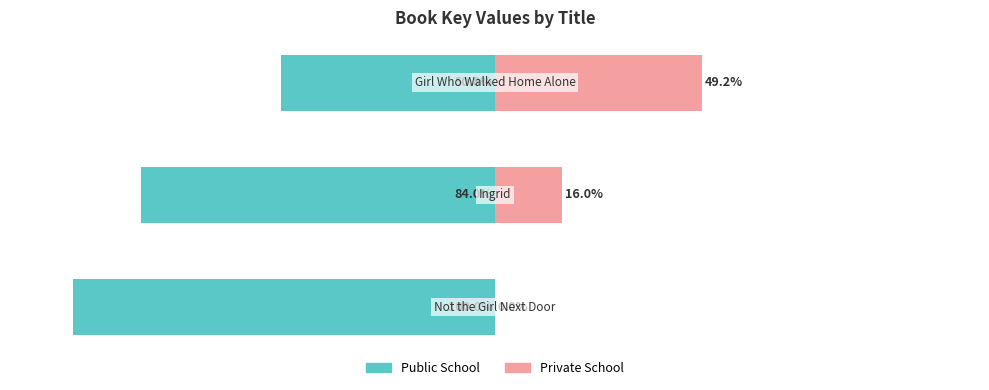

True or false: Private School has a value of 16.0 at 1.

True